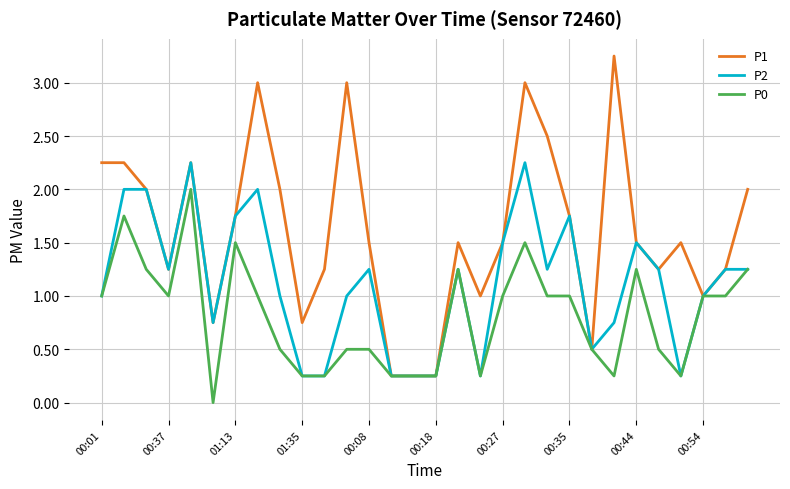

What is the difference between the maximum and minimum values in the P2 series?

2.0